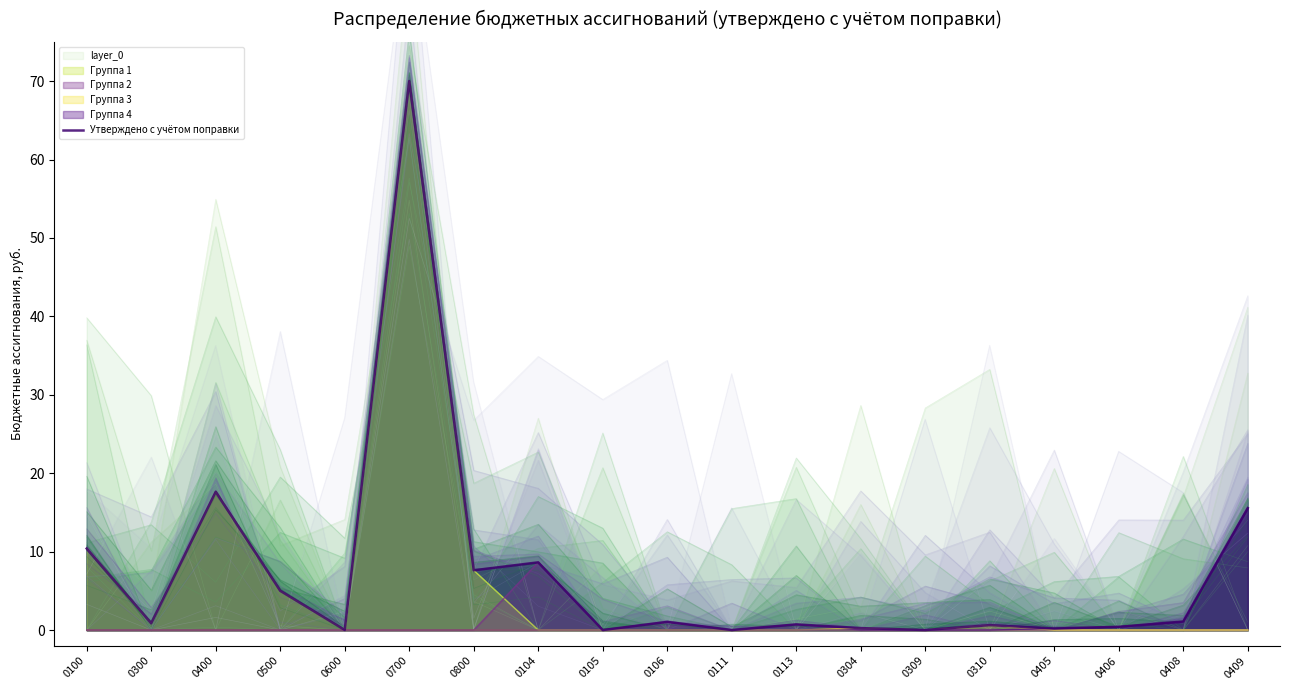

Rank the categories by value from highest to lowest.

0700, 0400, 0409, 0100, 0104, 0800, 0500, 0408, 0106, 0300, 0113, 0310, 0406, 0304, 0405, 0600, 0105, 0309, 0111